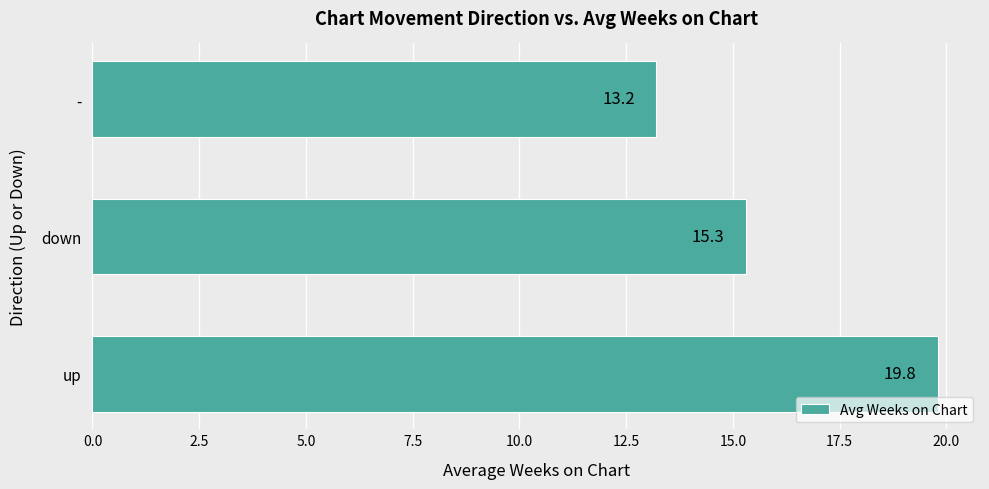

Is it true that the value at down is 6.3?

False